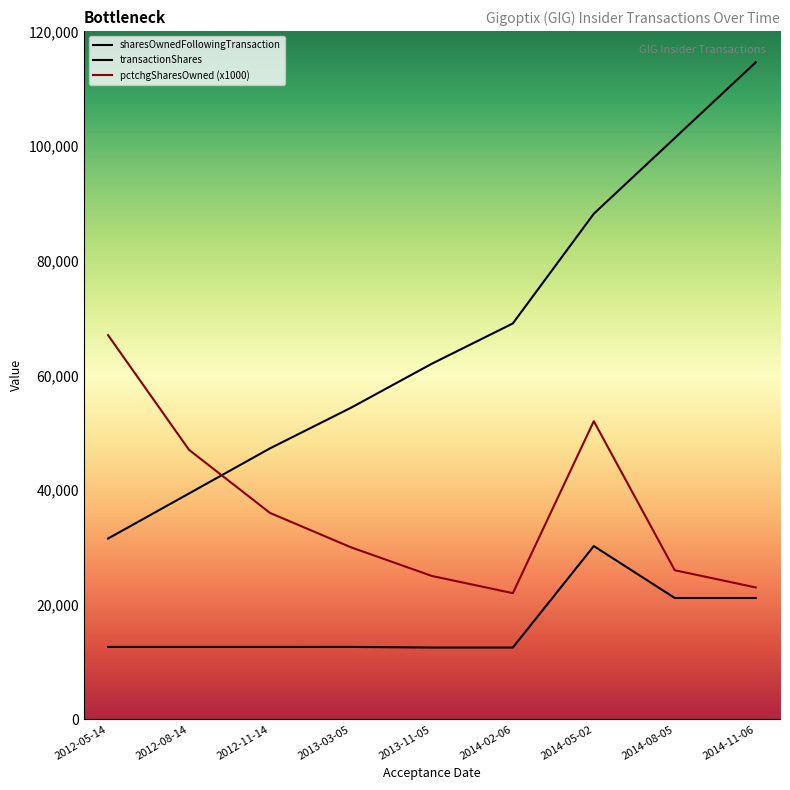

Which category has the lowest value in the sharesOwnedFollowingTransaction series?

2012-05-14